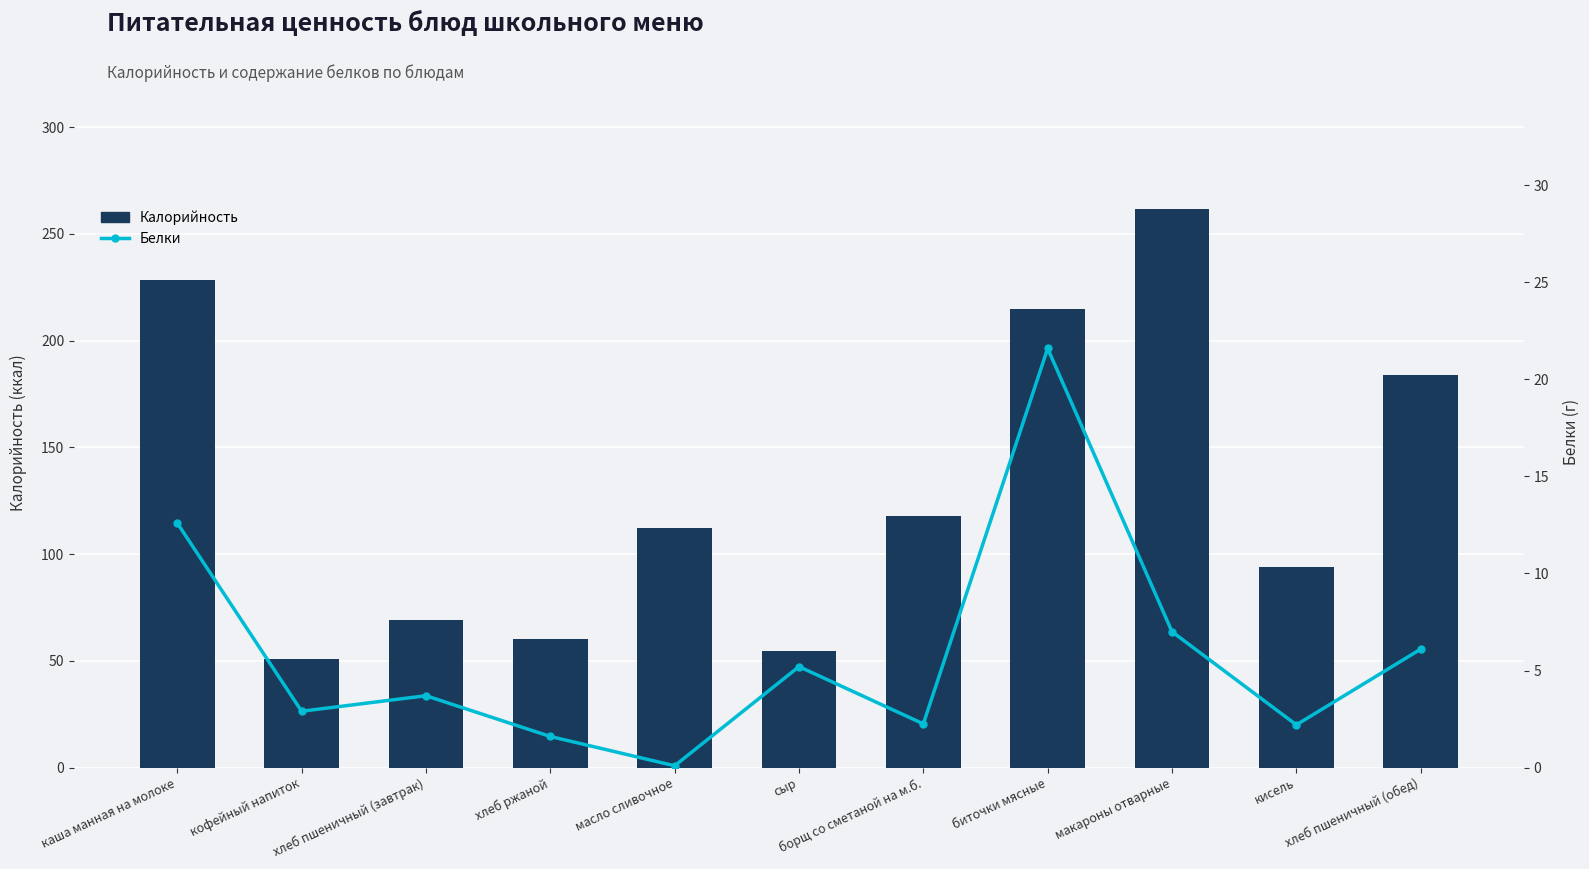

What is the smallest value displayed?

0.1